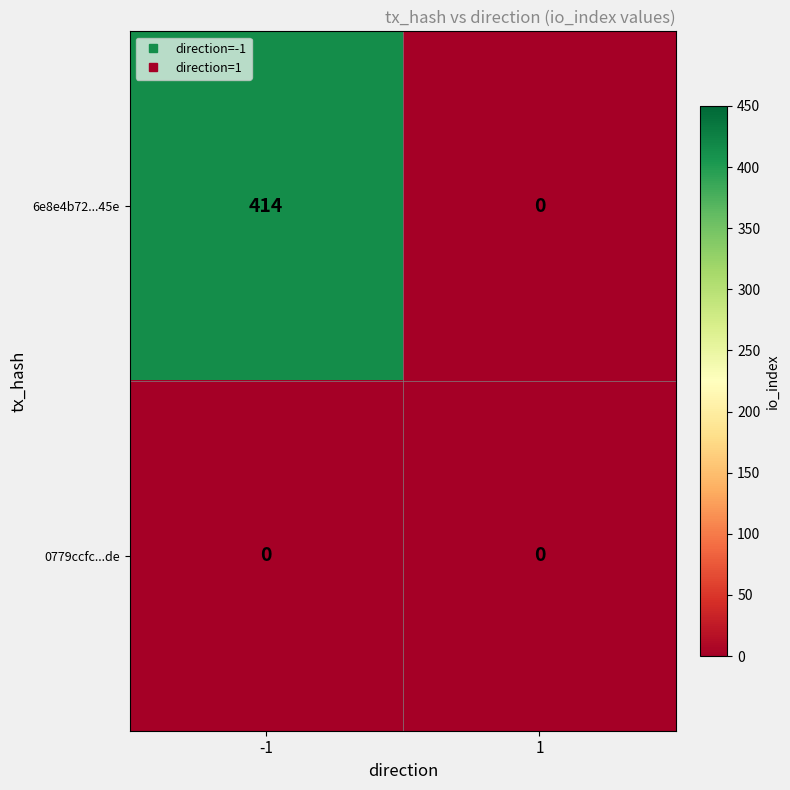

Reading left to right, transcribe all the data shown in this chart.

6e8e4b72...45e: -1=414	1=0
0779ccfc...de: -1=0	1=0